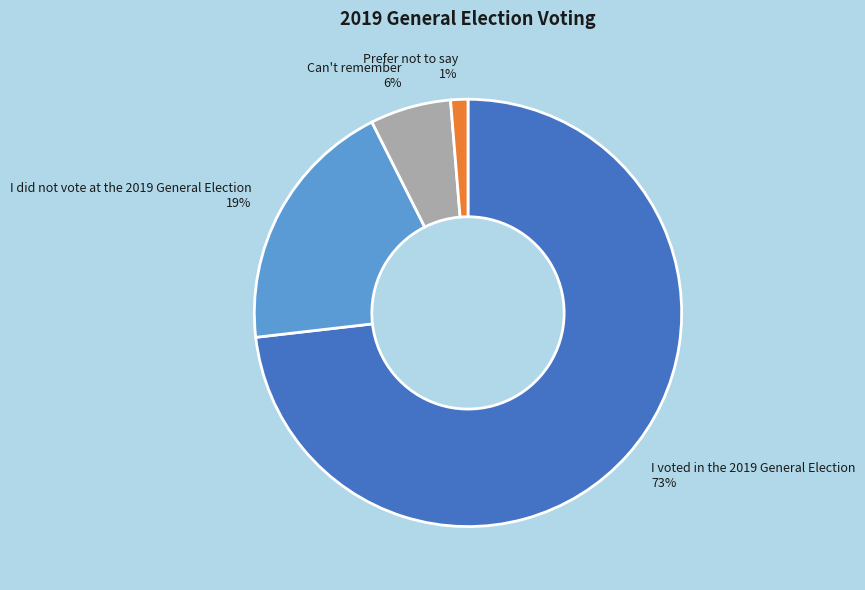

To the nearest percent, what is the combined percentage of Prefer not to say and Can't remember?

7%